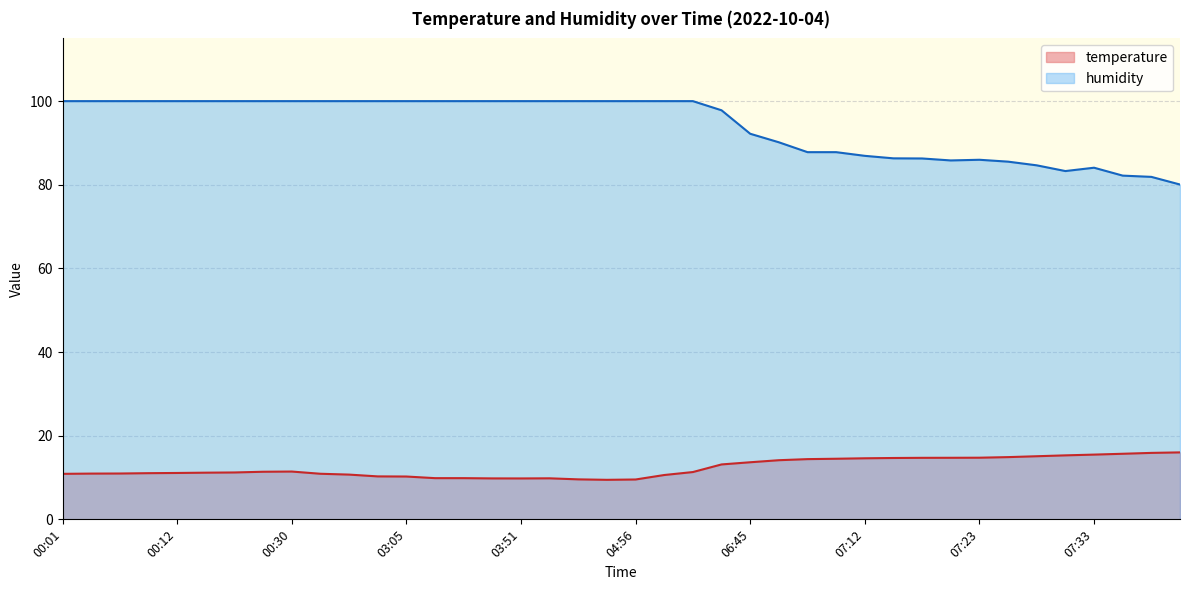

In humidity, how many points are higher than both neighbors (excluding endpoints)?

2